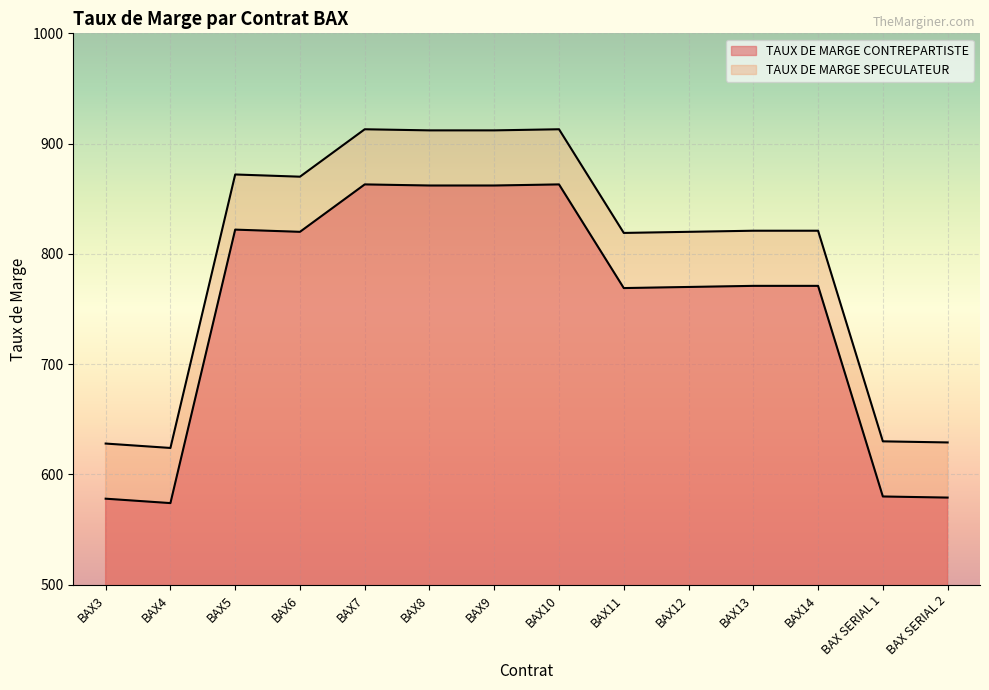

What is the value of the TAUX DE MARGE CONTREPARTISTE point at the 3rd from the left?

822